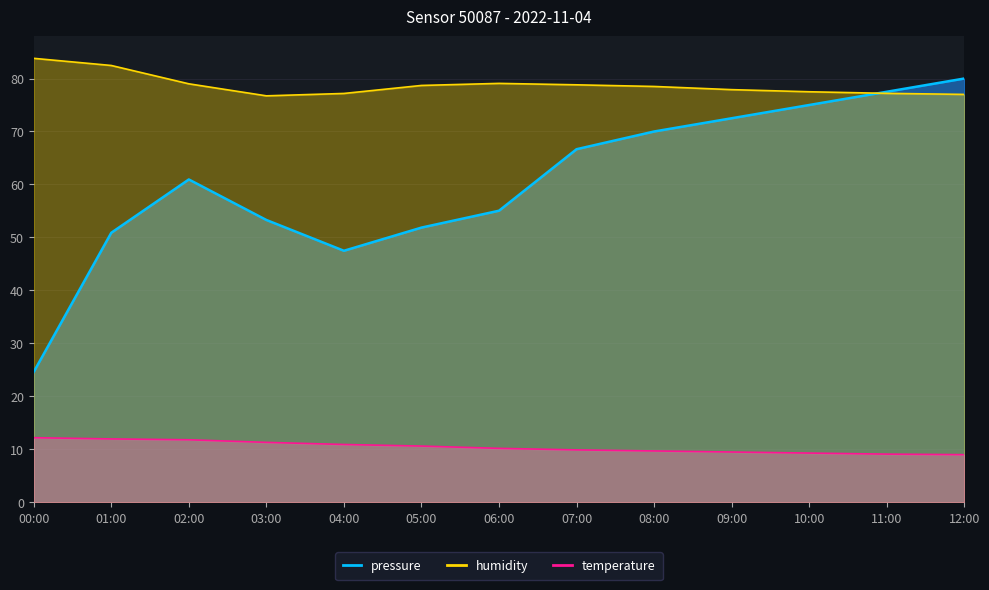

How many values in the humidity series are below 78?

6